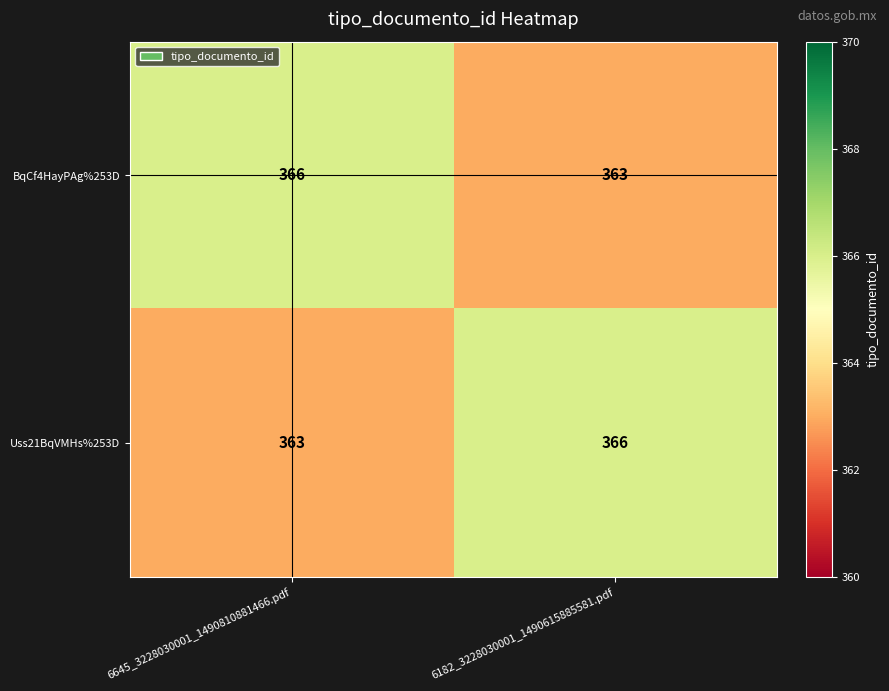

What is the spread (max minus min) of values at 6645_3228030001_1490810881466.pdf?

3